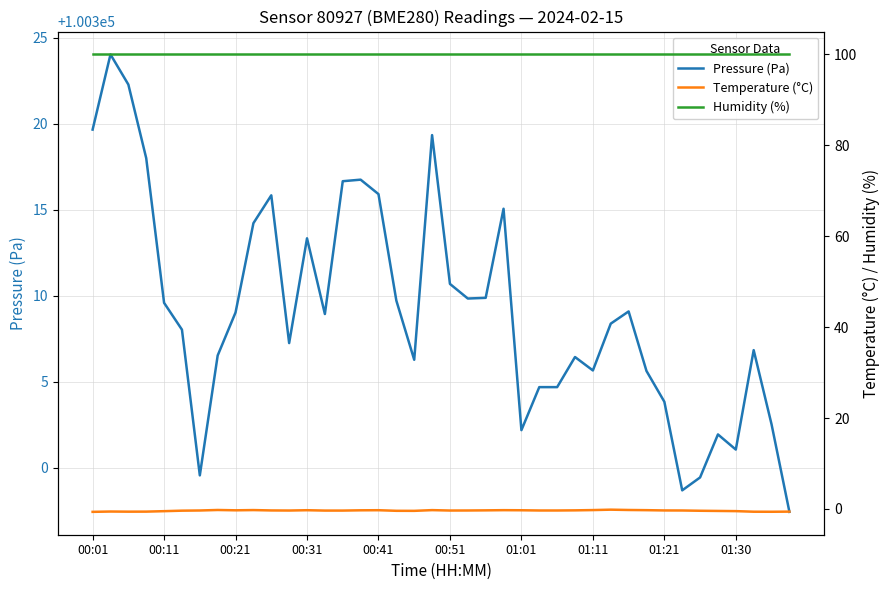

True or false: Pressure (Pa) has a value of 100309.0 at 00:21.

True